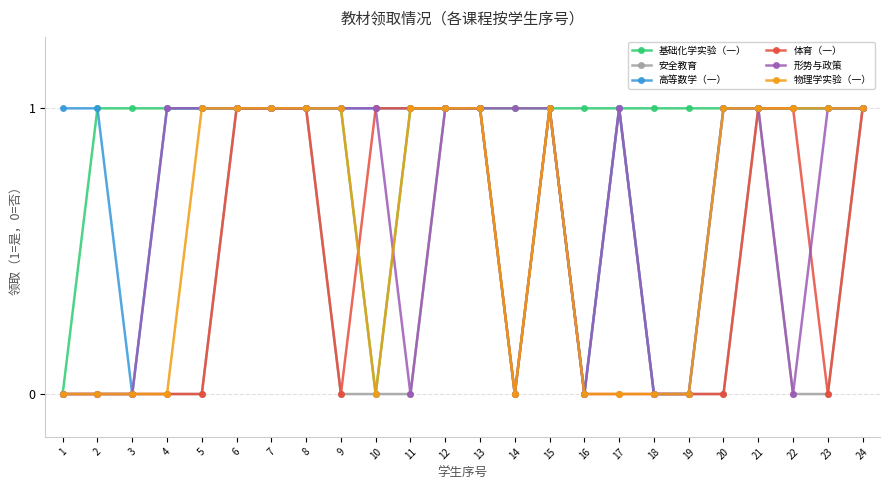

What is the difference between the second highest and second lowest values in the 基础化学实验（一） series?

1